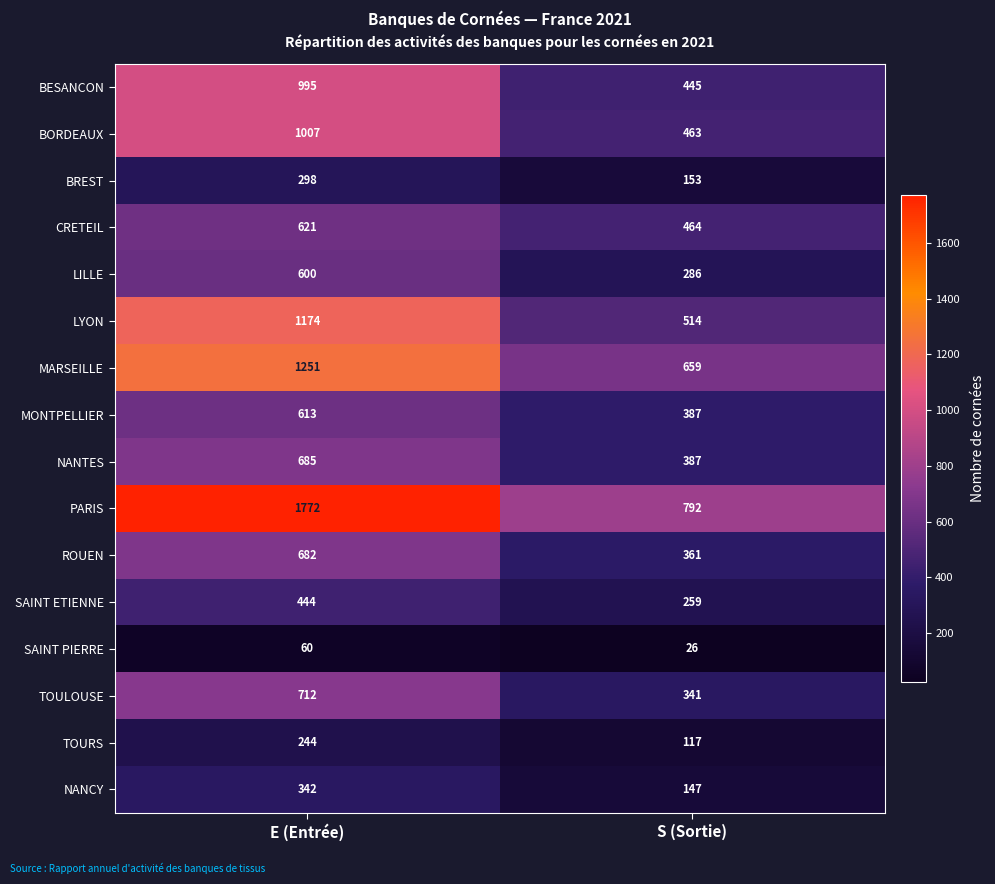

What is the highest value of the MONTPELLIER series?

613